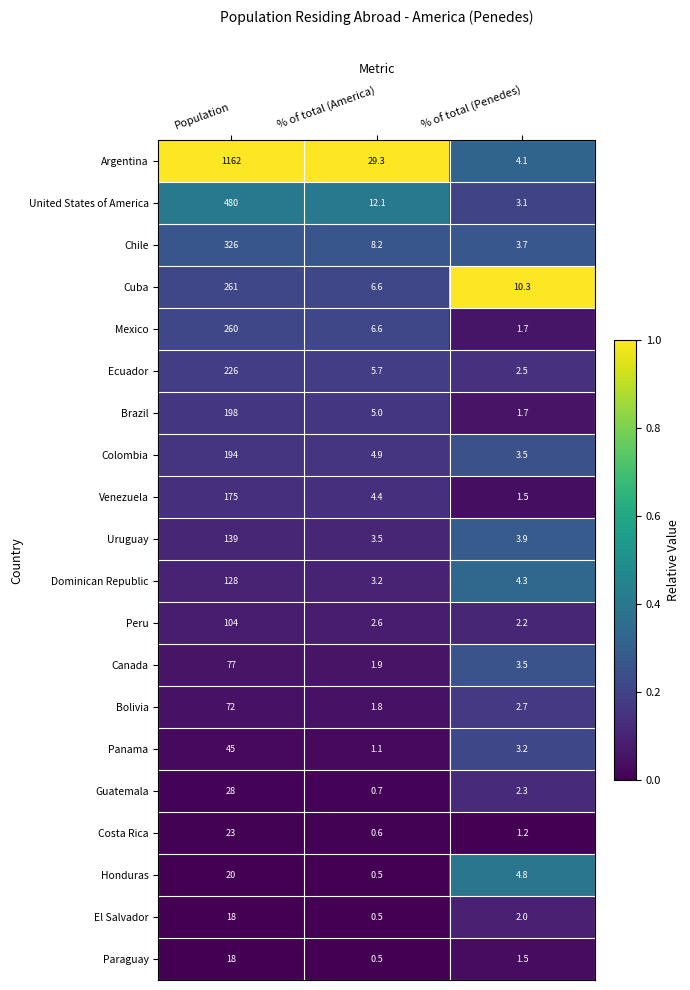

True or false: Uruguay has a value of 0.9 at % of total (Penedes).

False